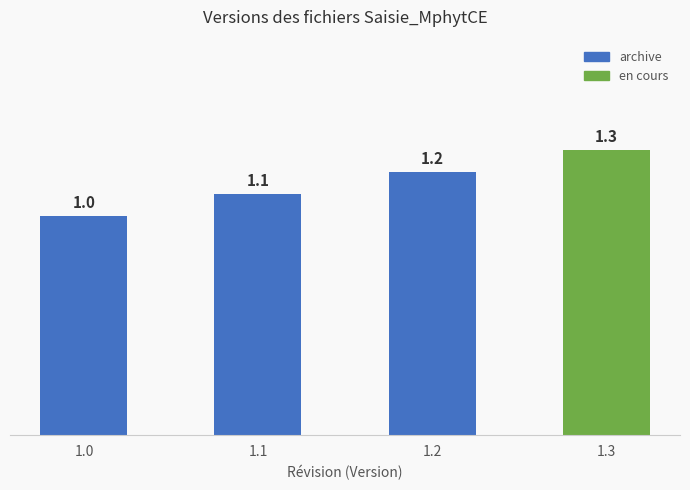

Count the values in the range 1 to 2.

4